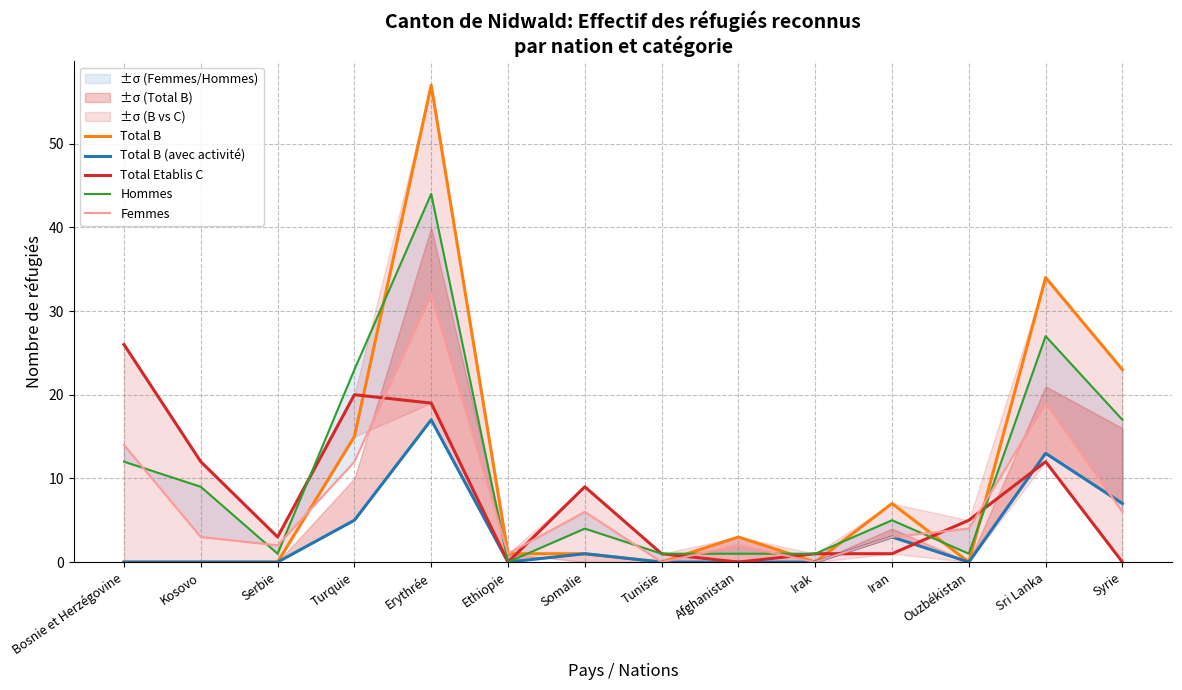

At which label is Total Etablis C closest to 13?

Kosovo